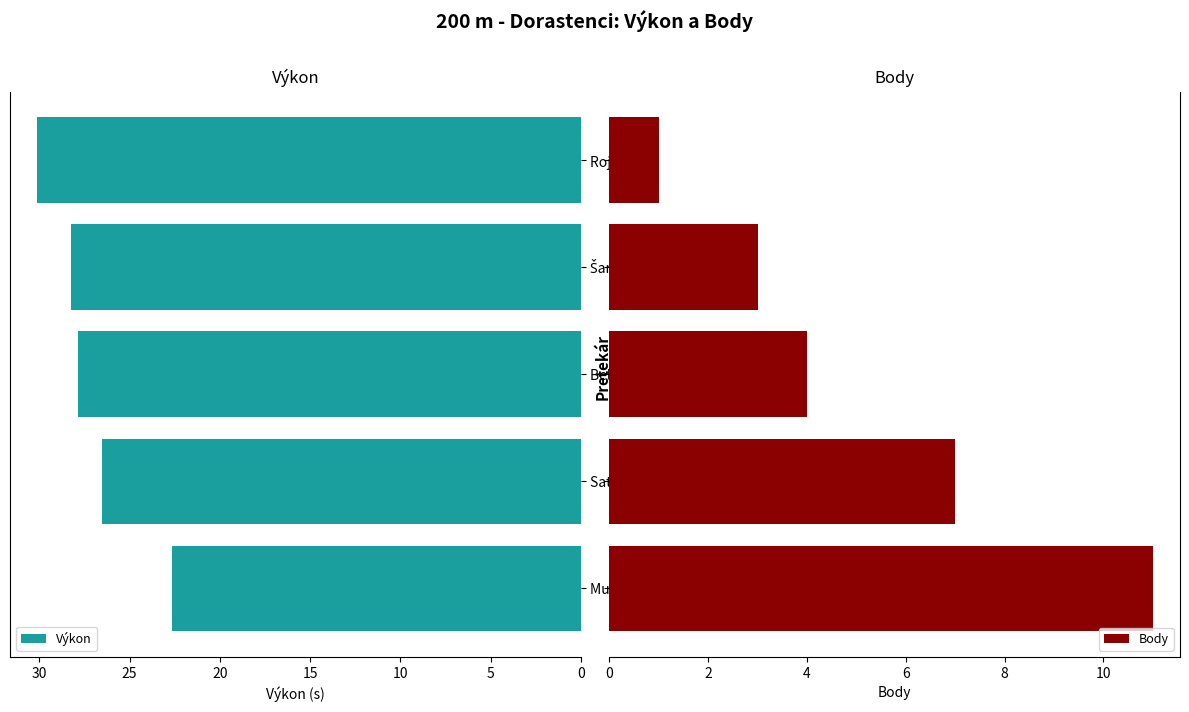

How many categories are shown in the chart?

5